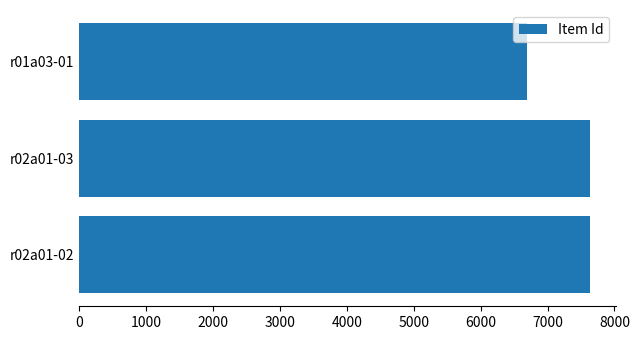

What is the change in value from r02a01-03 to r01a03-01?

-942